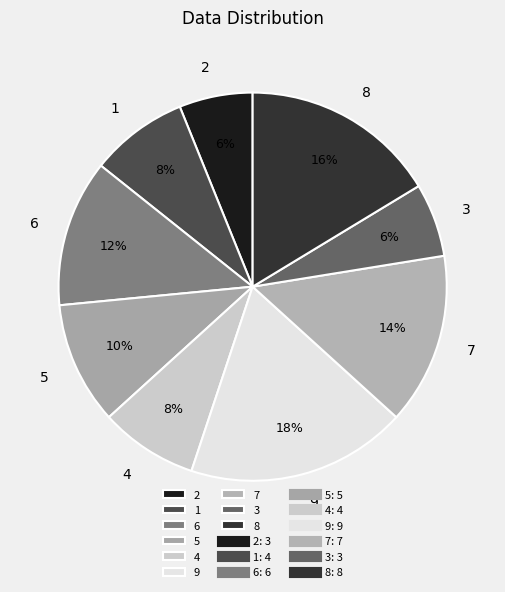

Which has a higher value, 3 or 8?

8